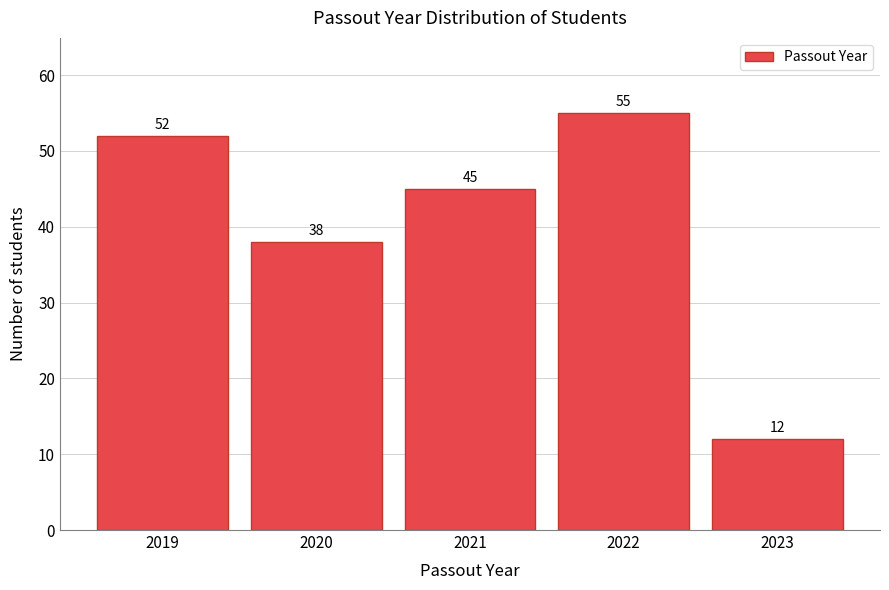

Reading right to left, transcribe all the data shown in this chart.

12	55	45	38	52